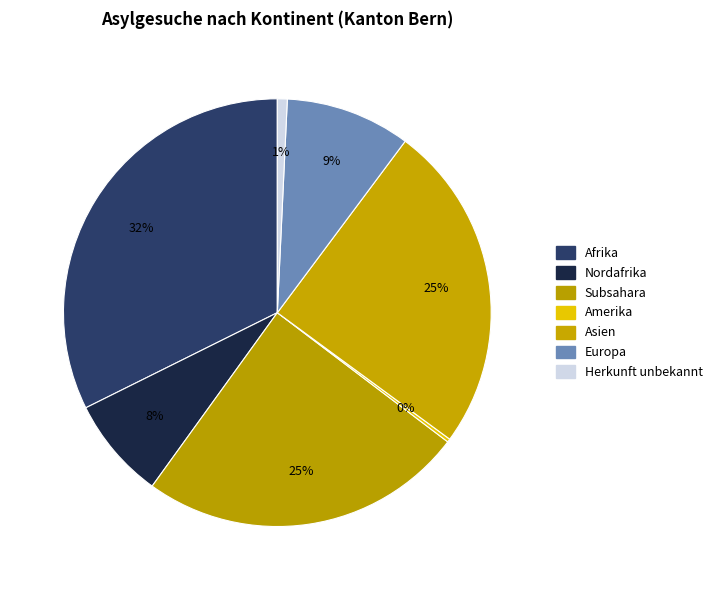

Is the sum of Afrika and Europa greater than half?

No